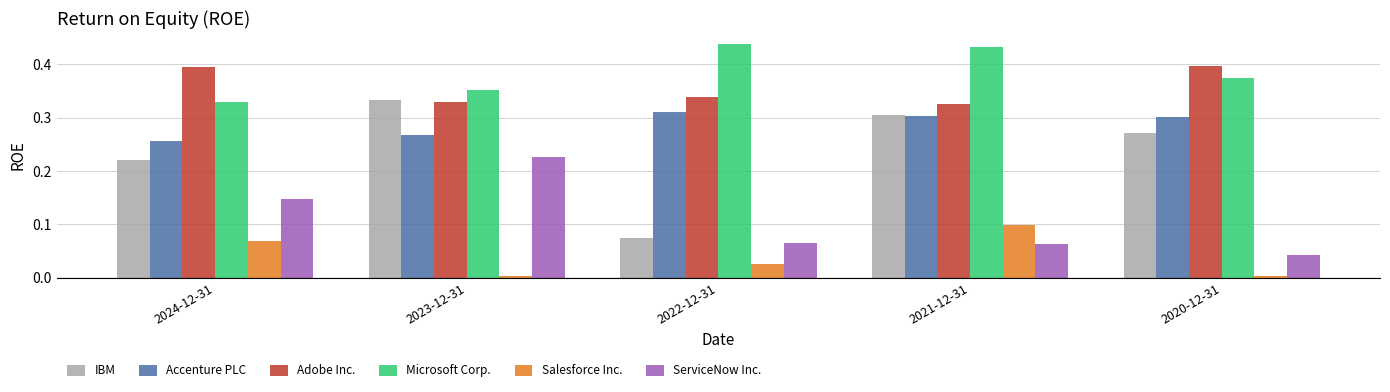

At which label does ServiceNow Inc. reach its peak?

2023-12-31